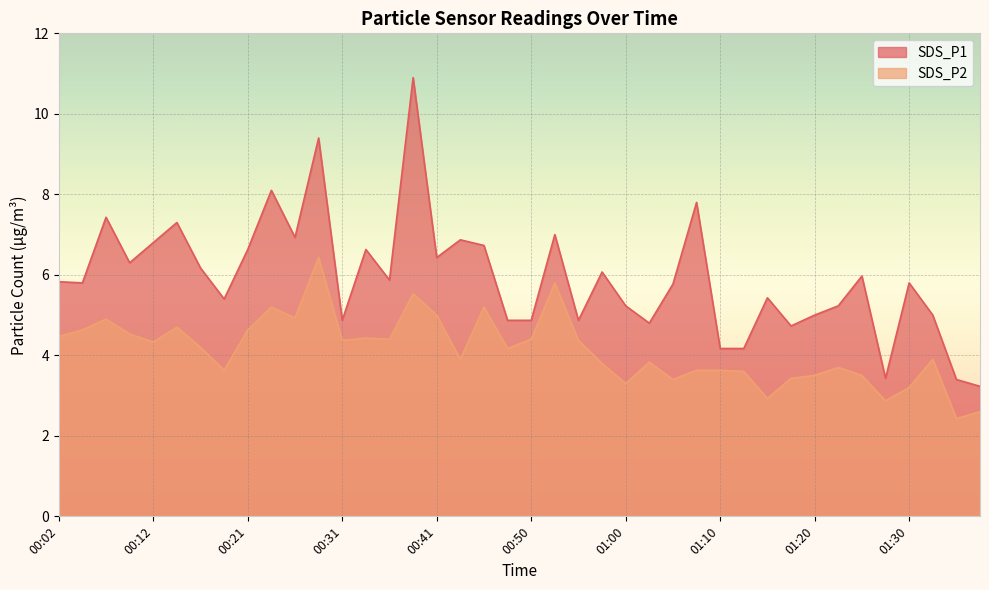

Reading right to left, list all the values displayed in this chart.

SDS_P1: 01:37=3.2	01:34=3.4	01:32=5.0	01:30=5.8	01:27=3.4	01:25=6.0	01:22=5.2	01:20=5.0	01:17=4.7	01:15=5.4	01:13=4.2	01:10=4.2	01:08=7.8	01:05=5.8	01:03=4.8	01:00=5.2	00:58=6.1	00:55=4.9	00:53=7.0	00:50=4.9	00:48=4.9	00:46=6.7	00:43=6.9	00:41=6.4	00:38=10.9	00:36=5.9	00:33=6.6	00:31=4.9	00:29=9.4	00:26=6.9	00:24=8.1	00:21=6.6	00:19=5.4	00:16=6.2	00:14=7.3	00:12=6.8	00:09=6.3	00:07=7.4	00:04=5.8	00:02=5.8
SDS_P2: 01:37=2.6	01:34=2.4	01:32=3.9	01:30=3.2	01:27=2.9	01:25=3.5	01:22=3.7	01:20=3.5	01:17=3.4	01:15=2.9	01:13=3.6	01:10=3.6	01:08=3.6	01:05=3.4	01:03=3.8	01:00=3.3	00:58=3.8	00:55=4.4	00:53=5.8	00:50=4.4	00:48=4.2	00:46=5.2	00:43=3.9	00:41=5.0	00:38=5.5	00:36=4.4	00:33=4.4	00:31=4.4	00:29=6.4	00:26=4.9	00:24=5.2	00:21=4.6	00:19=3.6	00:16=4.2	00:14=4.7	00:12=4.3	00:09=4.5	00:07=4.9	00:04=4.6	00:02=4.5